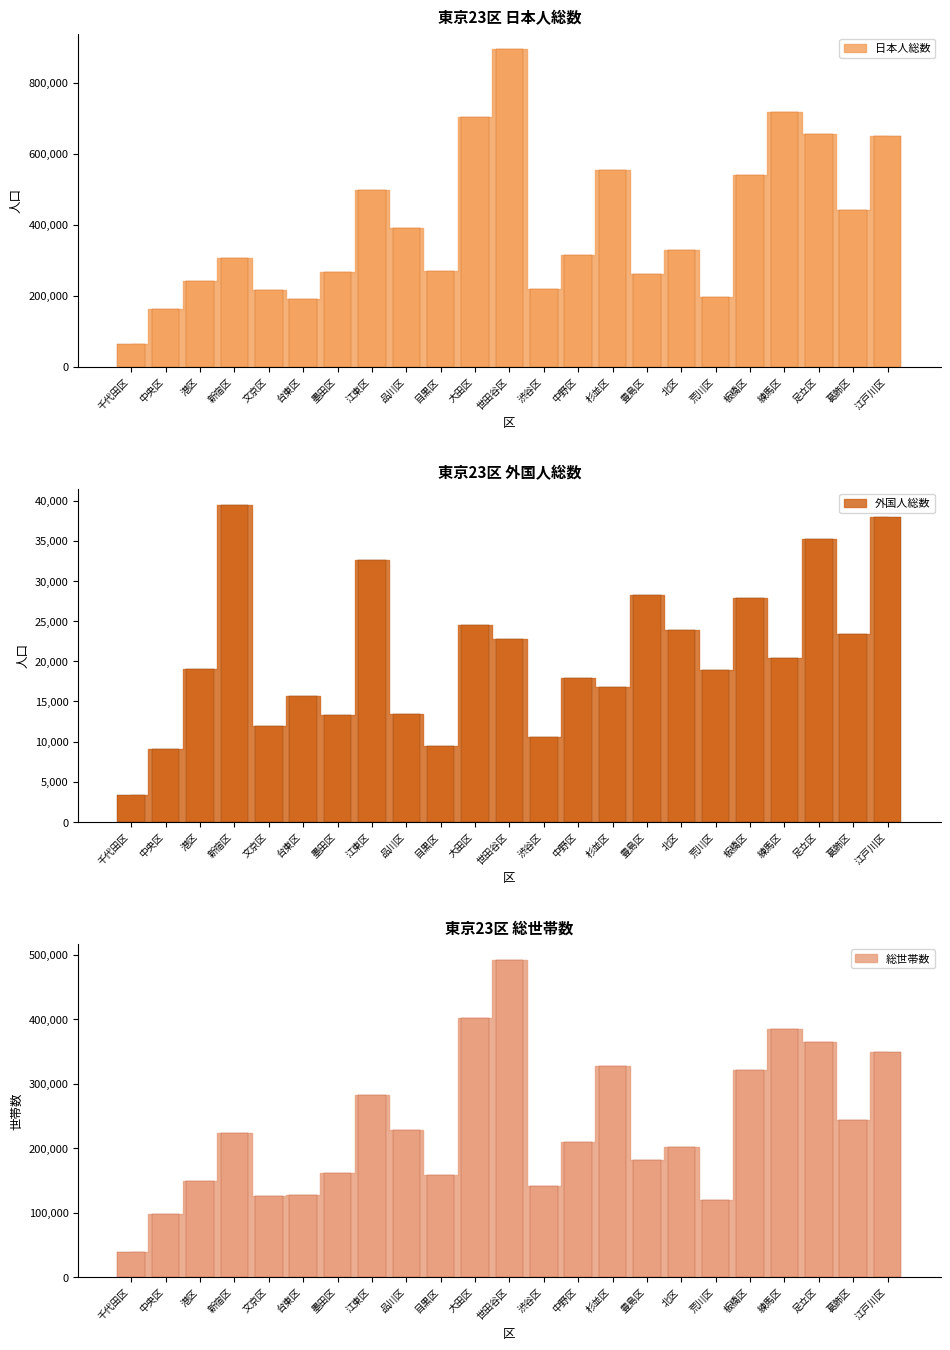

What are all the series names shown in the legend?

日本人総数, 外国人総数, 総世帯数